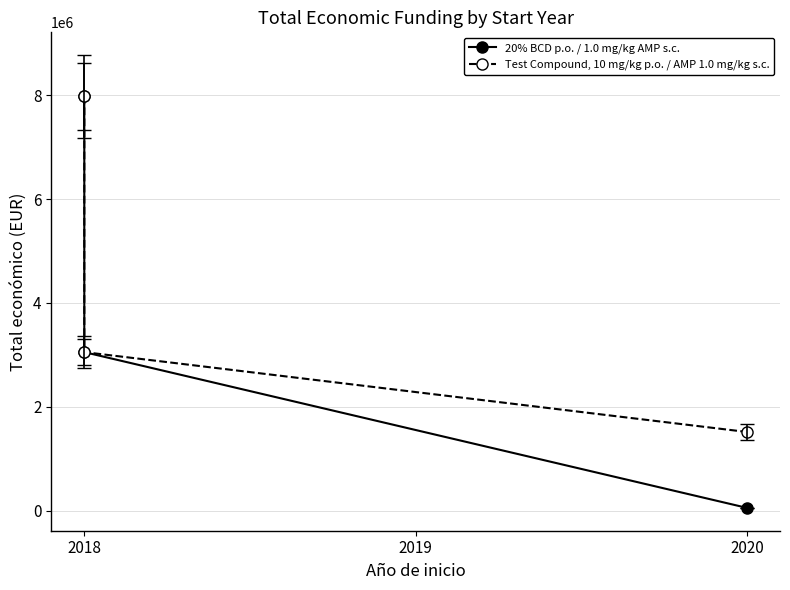

Which series changed the most between 2018 and 2019?

20% BCD p.o. / 1.0 mg/kg AMP s.c.